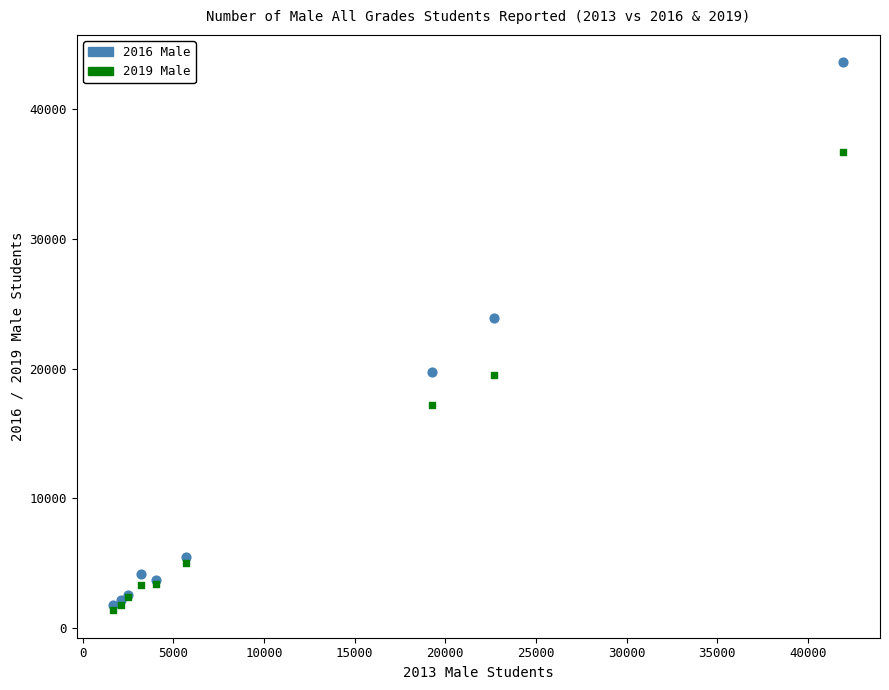

Across all series, what Y value is closest to 22495?

23931